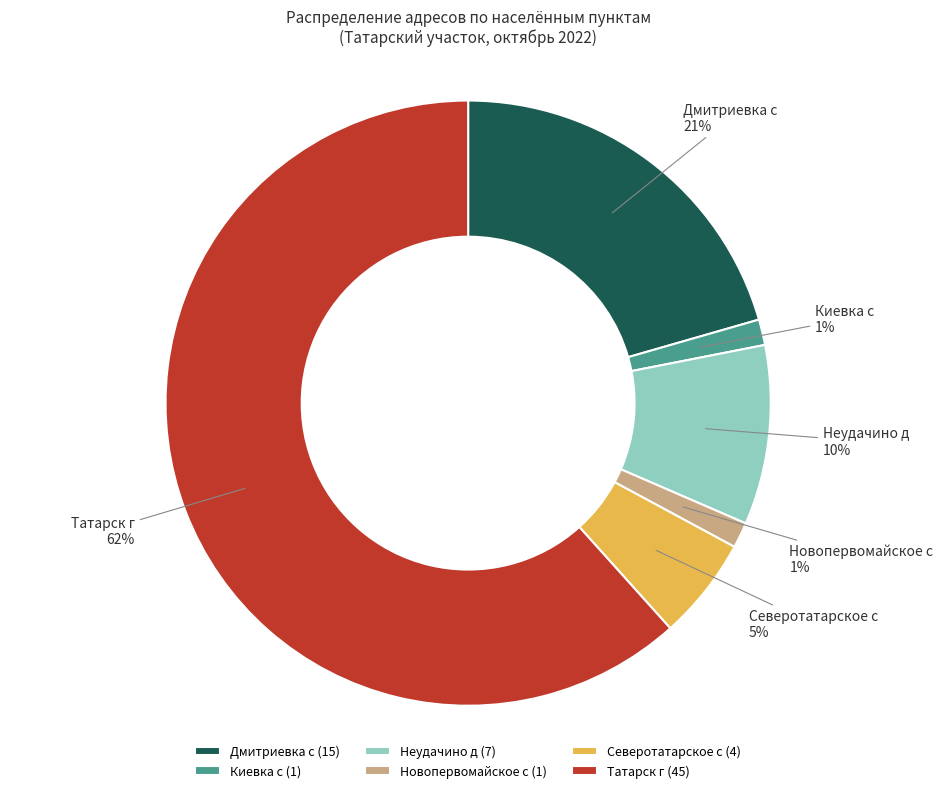

Is the sum of Киевка с and Татарск г greater than half?

Yes